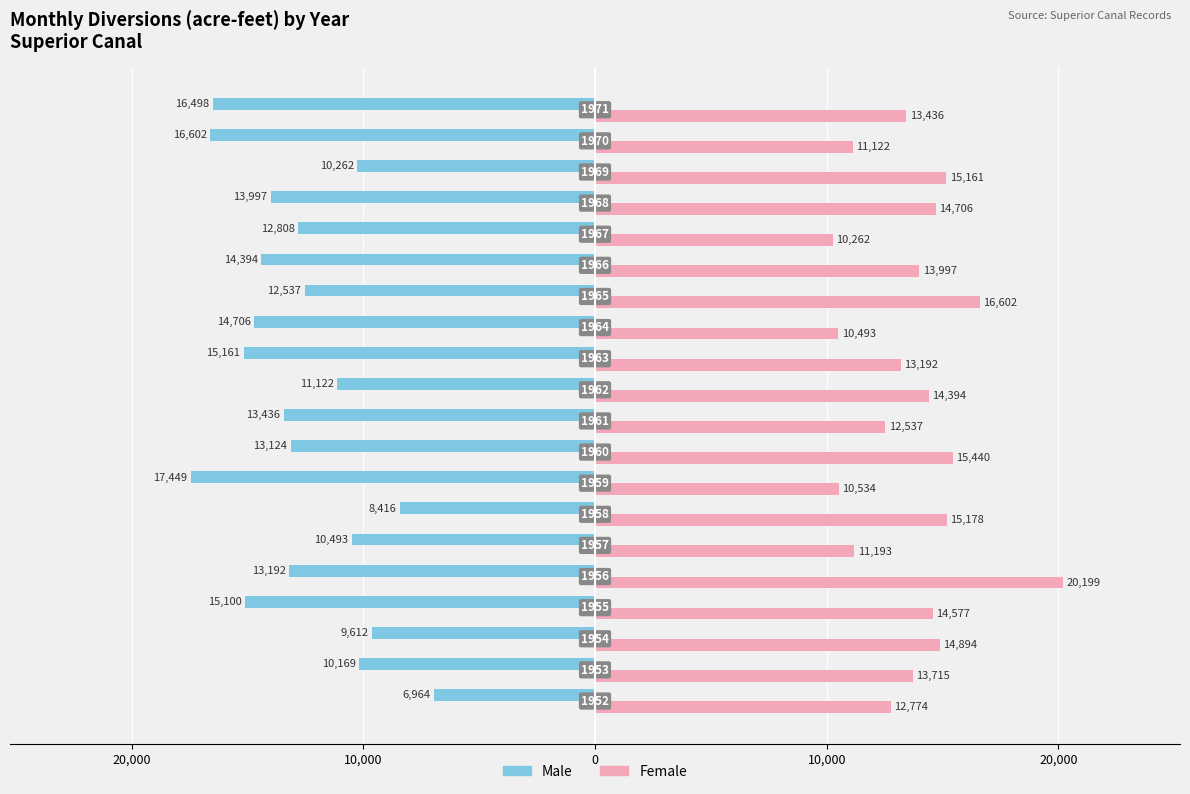

List the series in order of their overall mean, highest first.

Female, Male